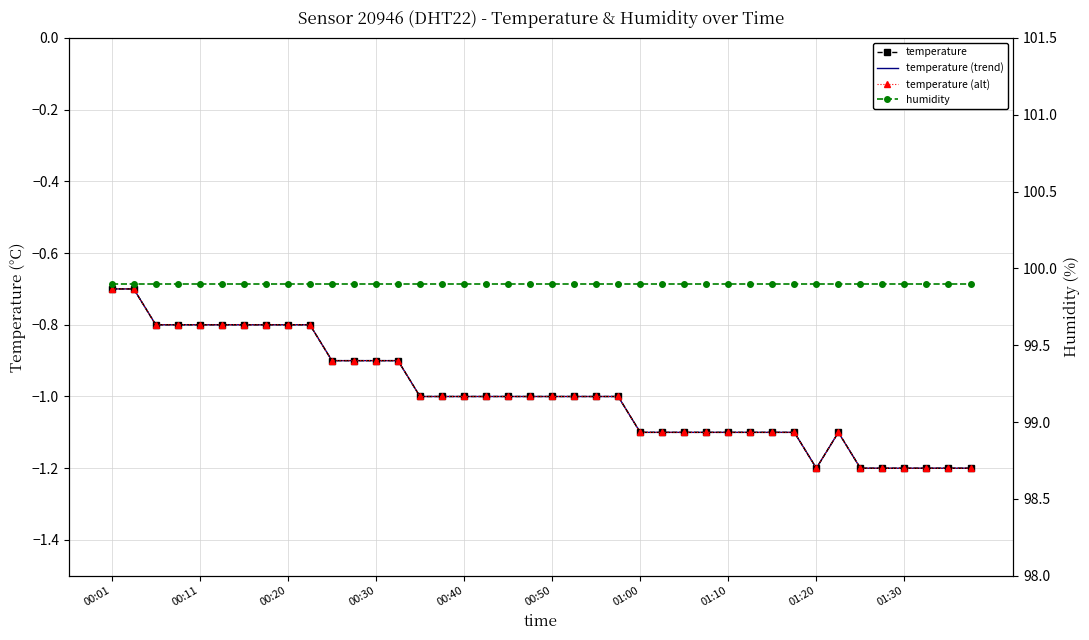

Reading left to right, what are all the values shown in this chart?

temperature: -0.7	-0.7	-0.8	-0.8	-0.8	-0.8	-0.8	-0.8	-0.8	-0.8	-0.9	-0.9	-0.9	-0.9	-1.0	-1.0	-1.0	-1.0	-1.0	-1.0	-1.0	-1.0	-1.0	-1.0	-1.1	-1.1	-1.1	-1.1	-1.1	-1.1	-1.1	-1.1	-1.2	-1.1	-1.2	-1.2	-1.2	-1.2	-1.2	-1.2
temperature (trend): -0.7	-0.7	-0.8	-0.8	-0.8	-0.8	-0.8	-0.8	-0.8	-0.8	-0.9	-0.9	-0.9	-0.9	-1.0	-1.0	-1.0	-1.0	-1.0	-1.0	-1.0	-1.0	-1.0	-1.0	-1.1	-1.1	-1.1	-1.1	-1.1	-1.1	-1.1	-1.1	-1.2	-1.1	-1.2	-1.2	-1.2	-1.2	-1.2	-1.2
temperature (alt): -0.7	-0.7	-0.8	-0.8	-0.8	-0.8	-0.8	-0.8	-0.8	-0.8	-0.9	-0.9	-0.9	-0.9	-1.0	-1.0	-1.0	-1.0	-1.0	-1.0	-1.0	-1.0	-1.0	-1.0	-1.1	-1.1	-1.1	-1.1	-1.1	-1.1	-1.1	-1.1	-1.2	-1.1	-1.2	-1.2	-1.2	-1.2	-1.2	-1.2
humidity: 99.9	99.9	99.9	99.9	99.9	99.9	99.9	99.9	99.9	99.9	99.9	99.9	99.9	99.9	99.9	99.9	99.9	99.9	99.9	99.9	99.9	99.9	99.9	99.9	99.9	99.9	99.9	99.9	99.9	99.9	99.9	99.9	99.9	99.9	99.9	99.9	99.9	99.9	99.9	99.9